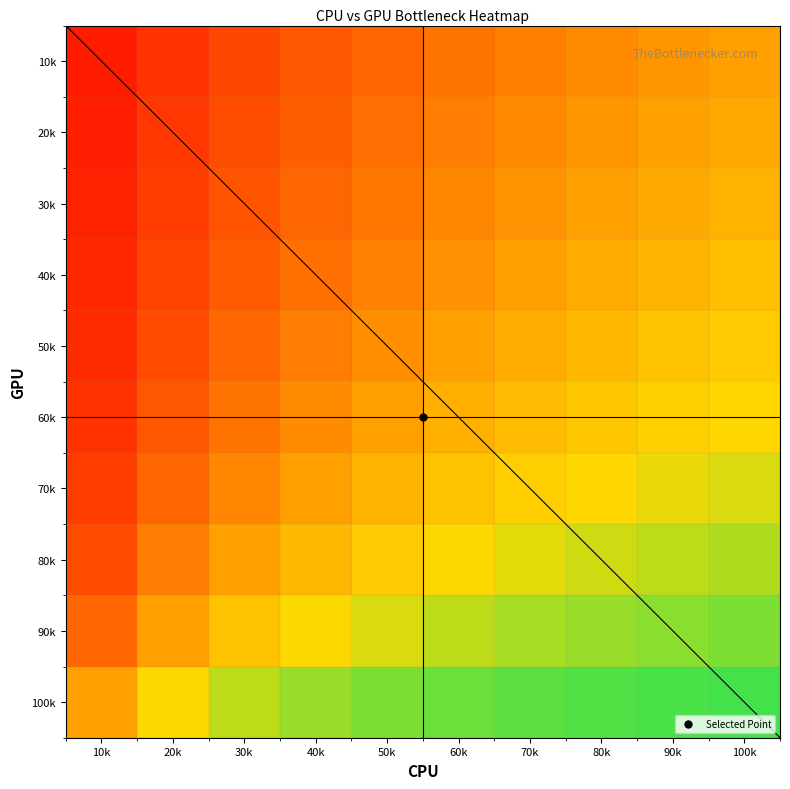

How many distinct data groups are displayed?

10